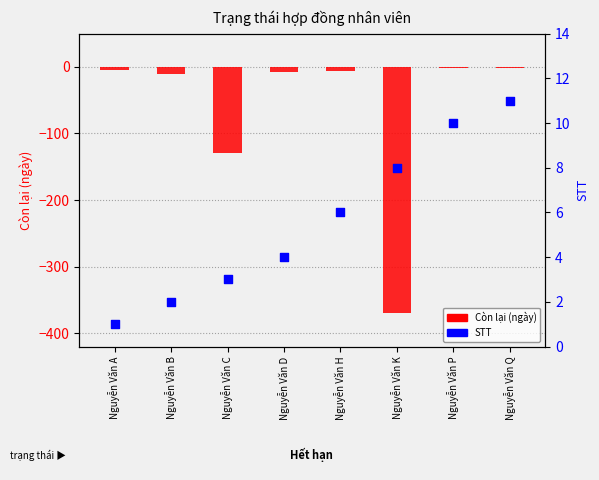

Which series reaches the minimum Y coordinate?

Còn lại (ngày)